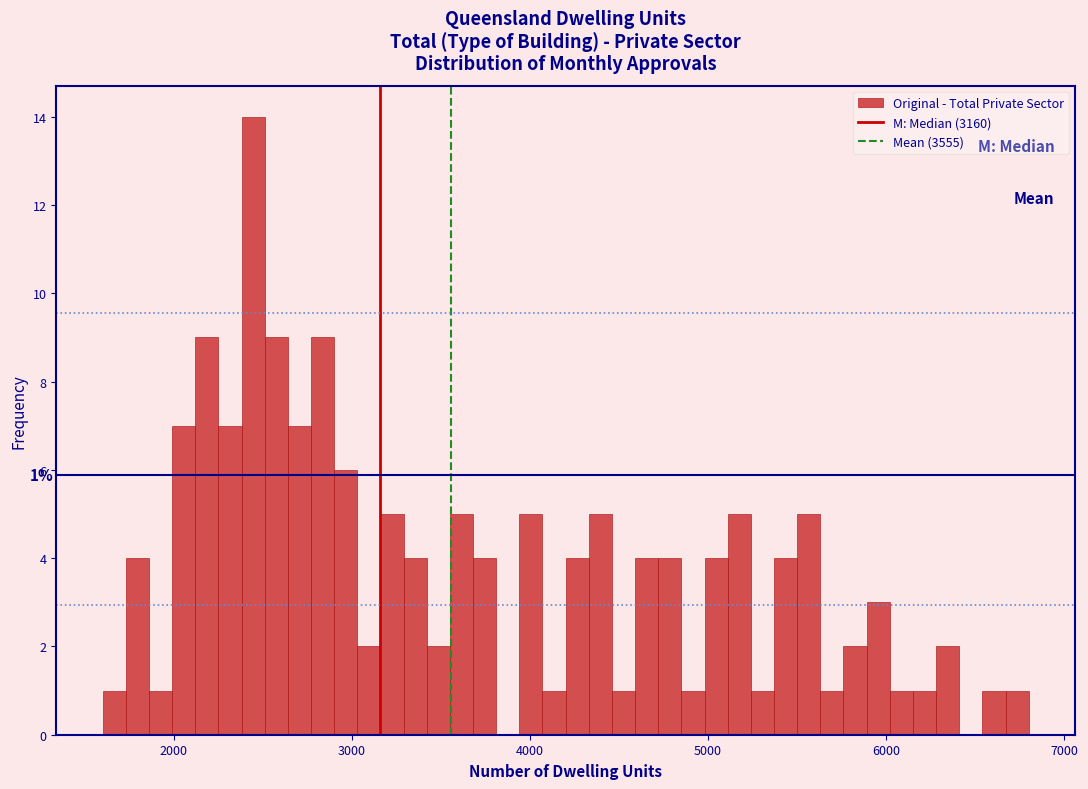

Read against the x-axis, roughly where is the centre of the tallest bar?

2400